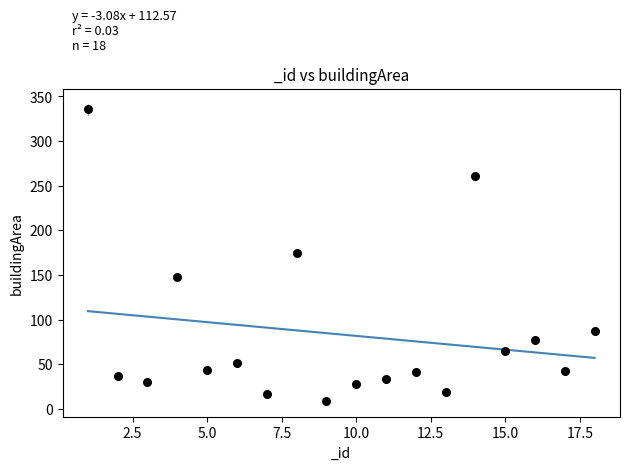

What is the range of X values (max minus min)?

17.0